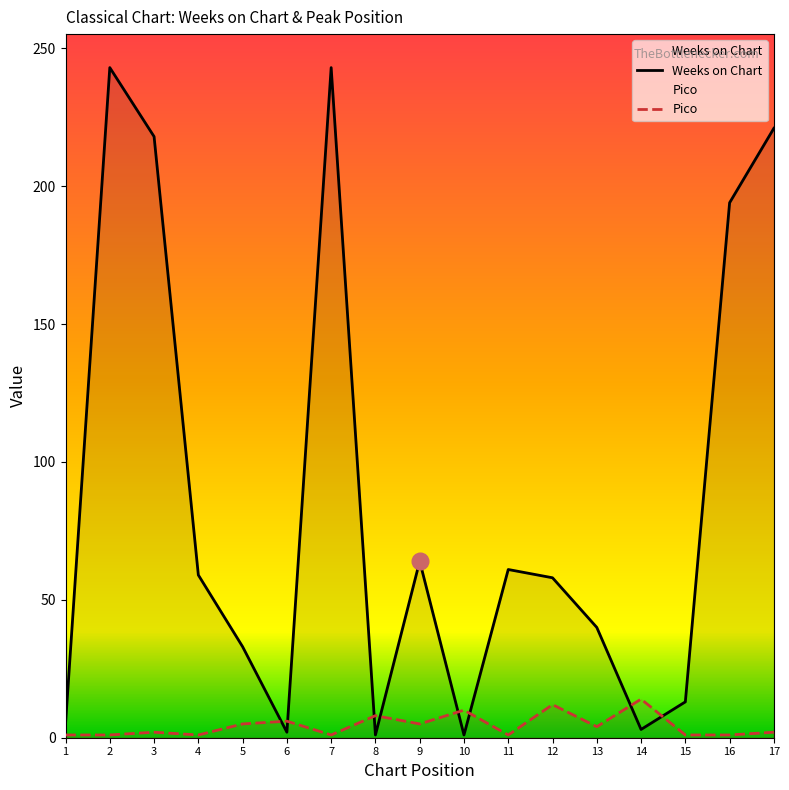

What is the sum of the Weeks on Chart values at 13 and 4?

99